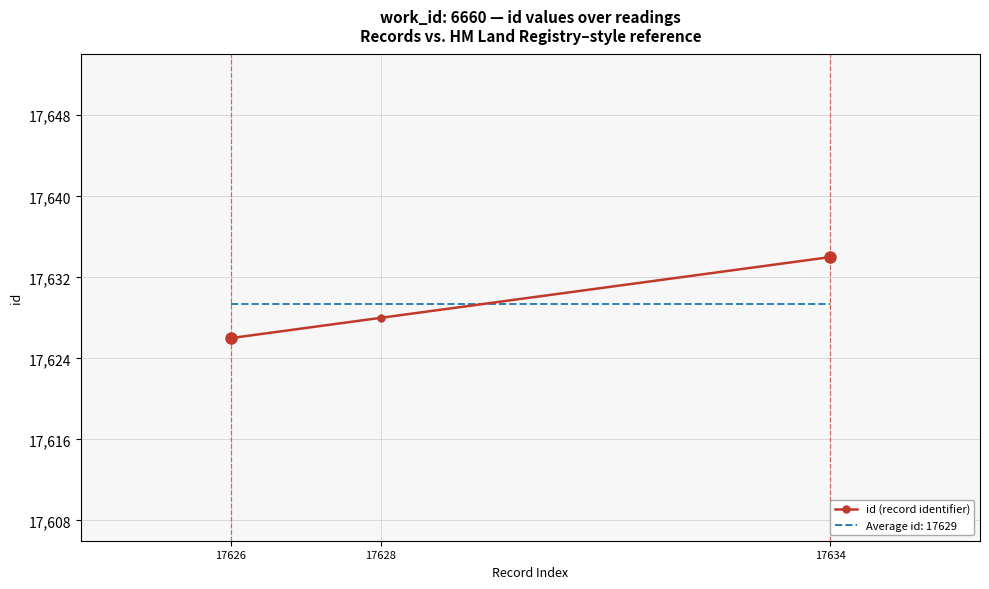

The value of Average id: 17629 at 17634 is 7172.1. True or false?

False